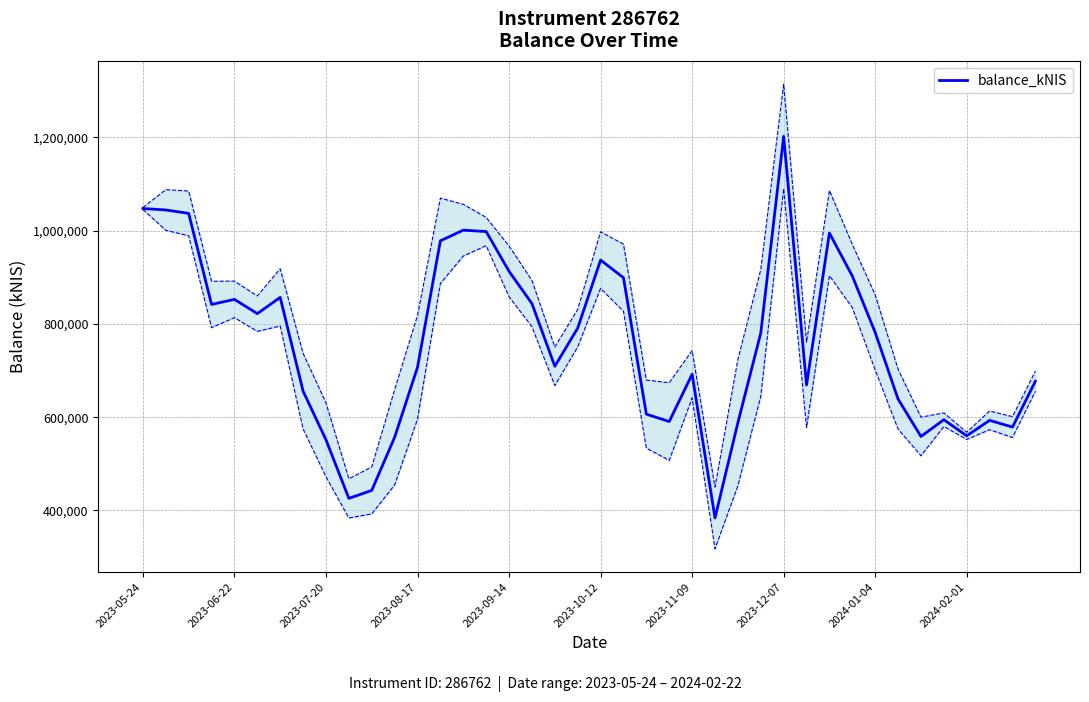

Where is the data nearest to the value 793084?

19